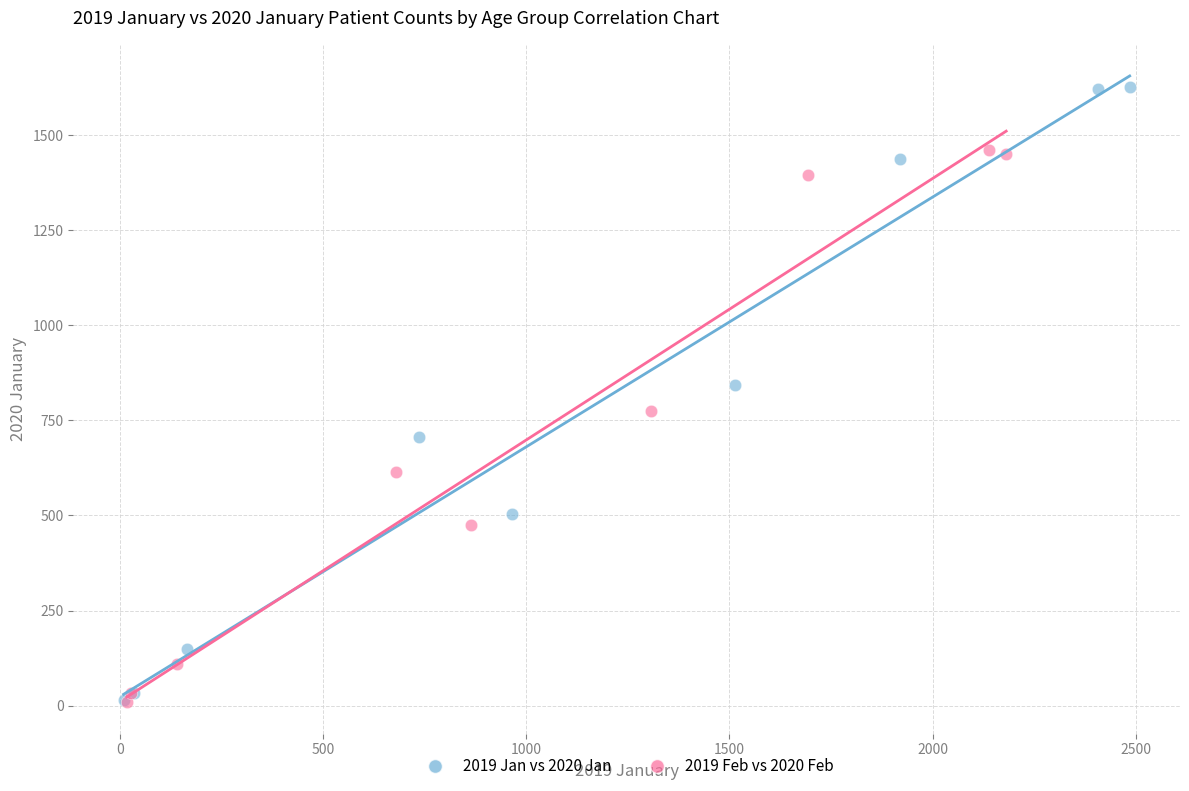

Which series reaches the maximum Y coordinate?

2019 Jan vs 2020 Jan